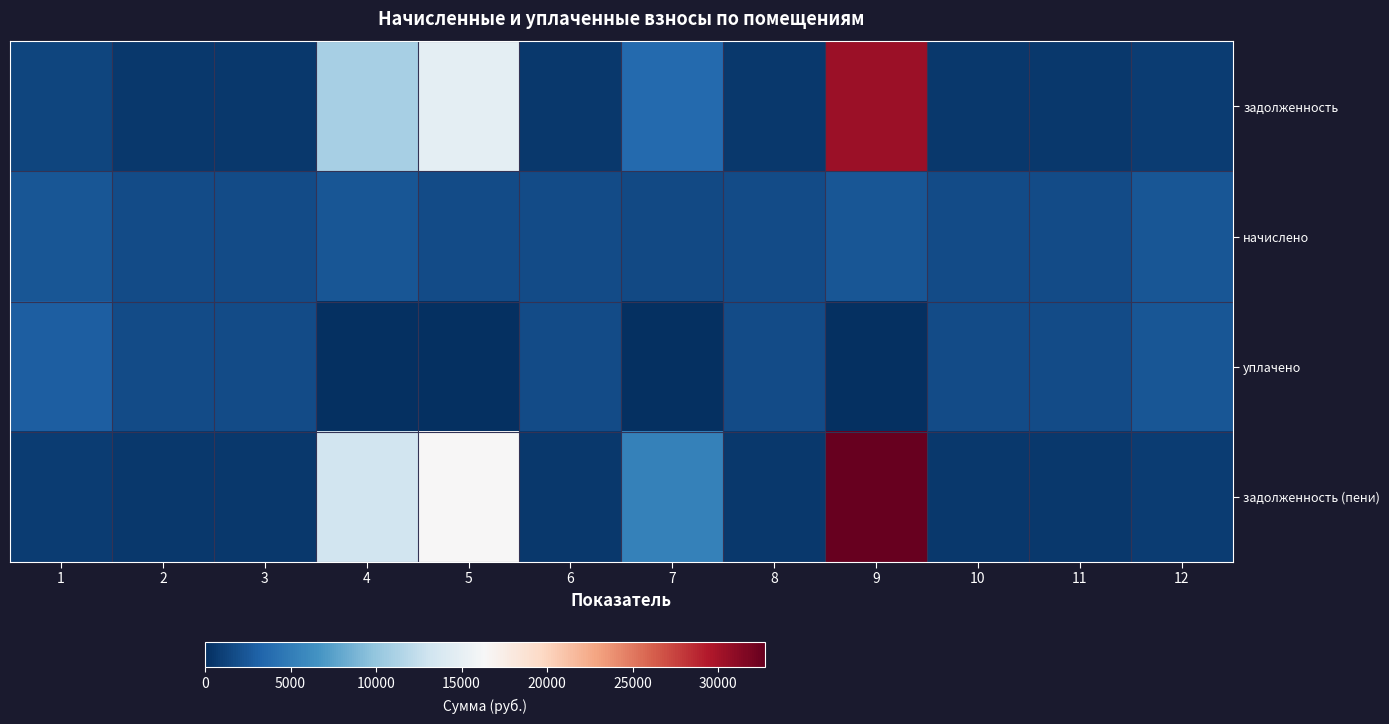

Which series changed the most between 5 and 10?

задолженность (пени)